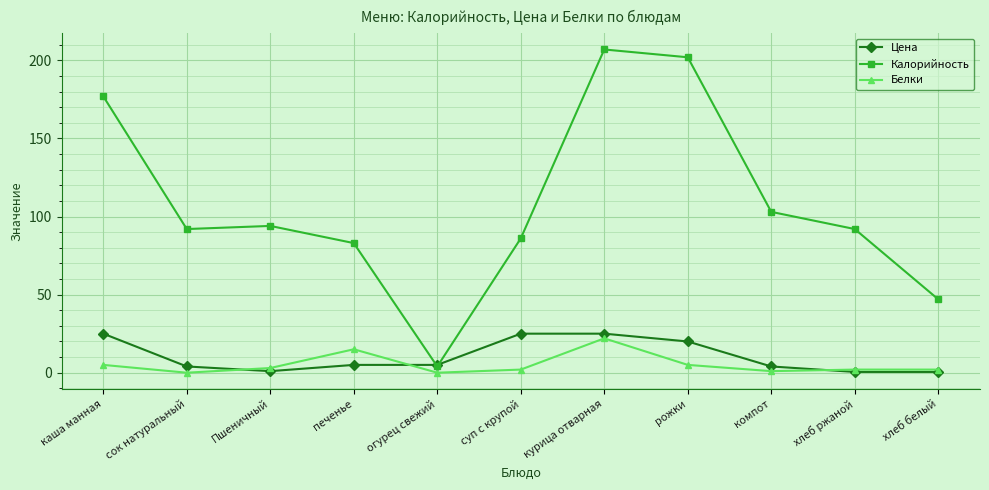

Between каша манная and курица отварная, which series saw the biggest shift?

Калорийность